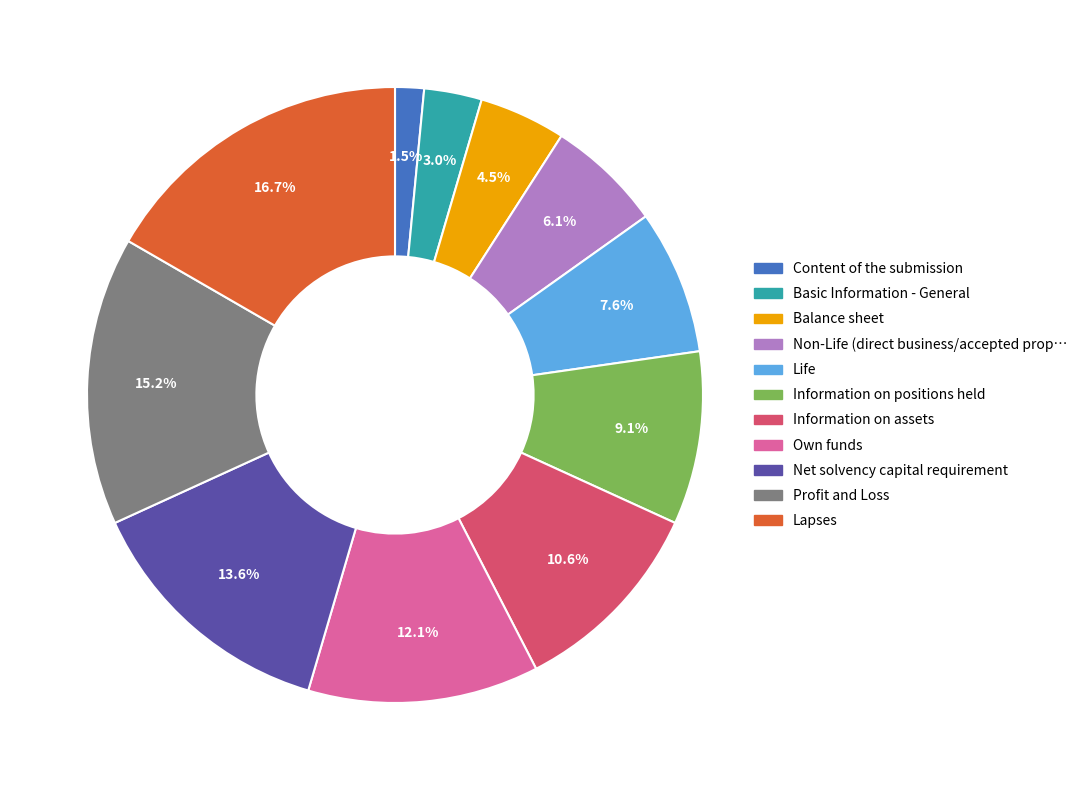

What is the ratio of the value at Information on positions held to the value at Lapses?

0.5